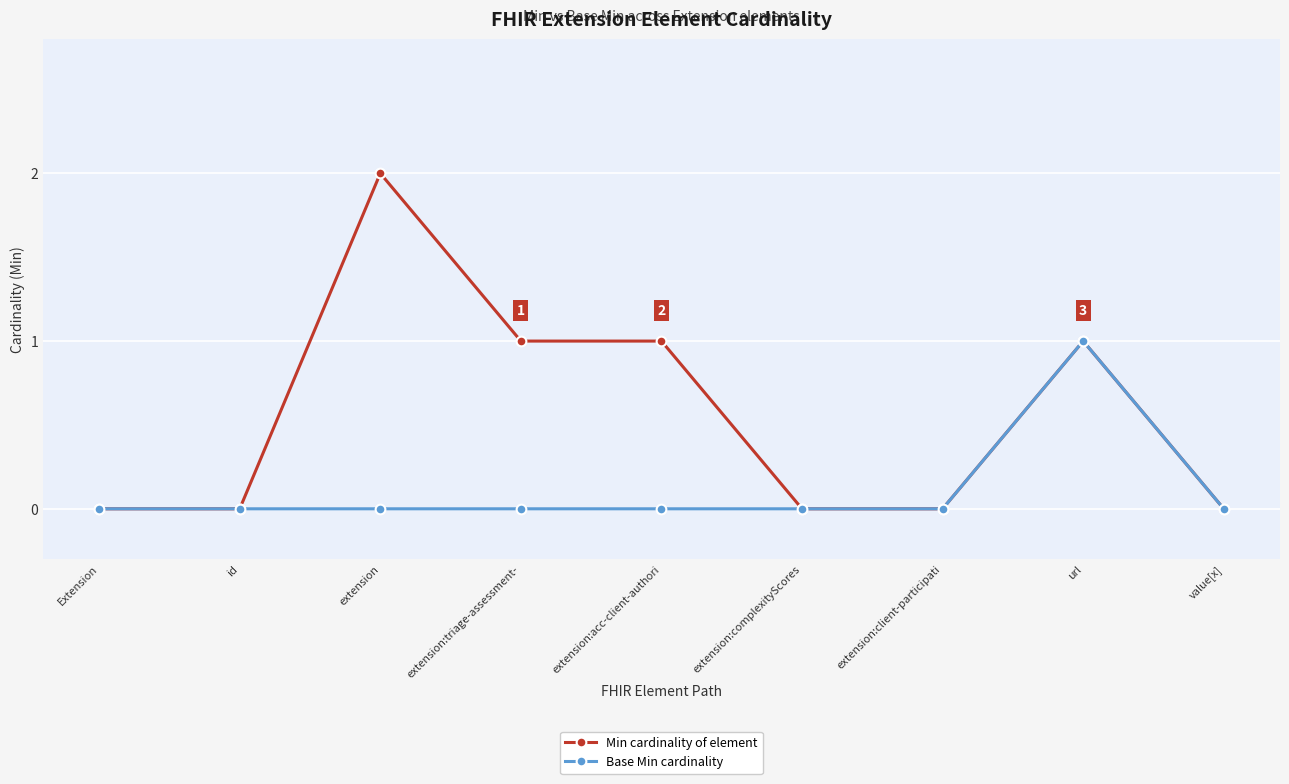

How many lines are shown in the chart?

2